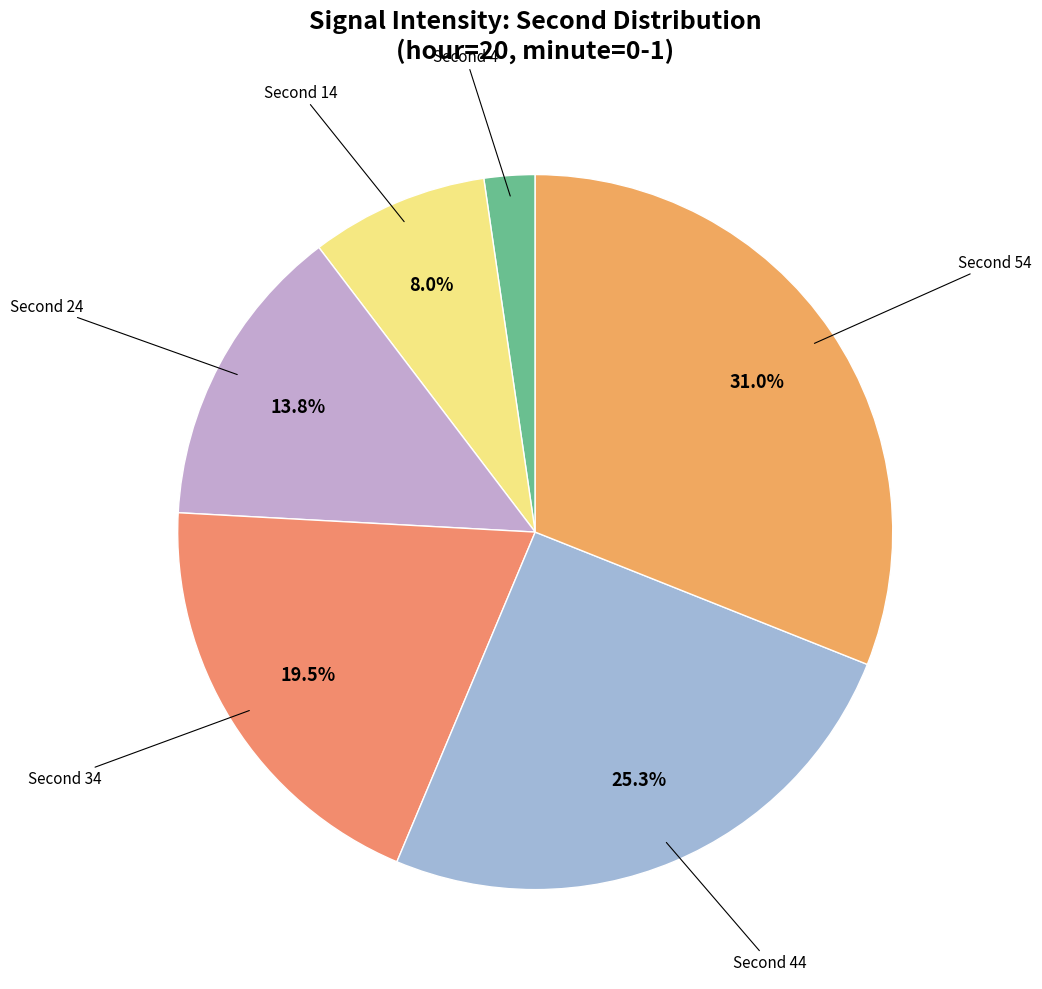

To the nearest percent, what is the difference between the largest and smallest slice percentages?

29%